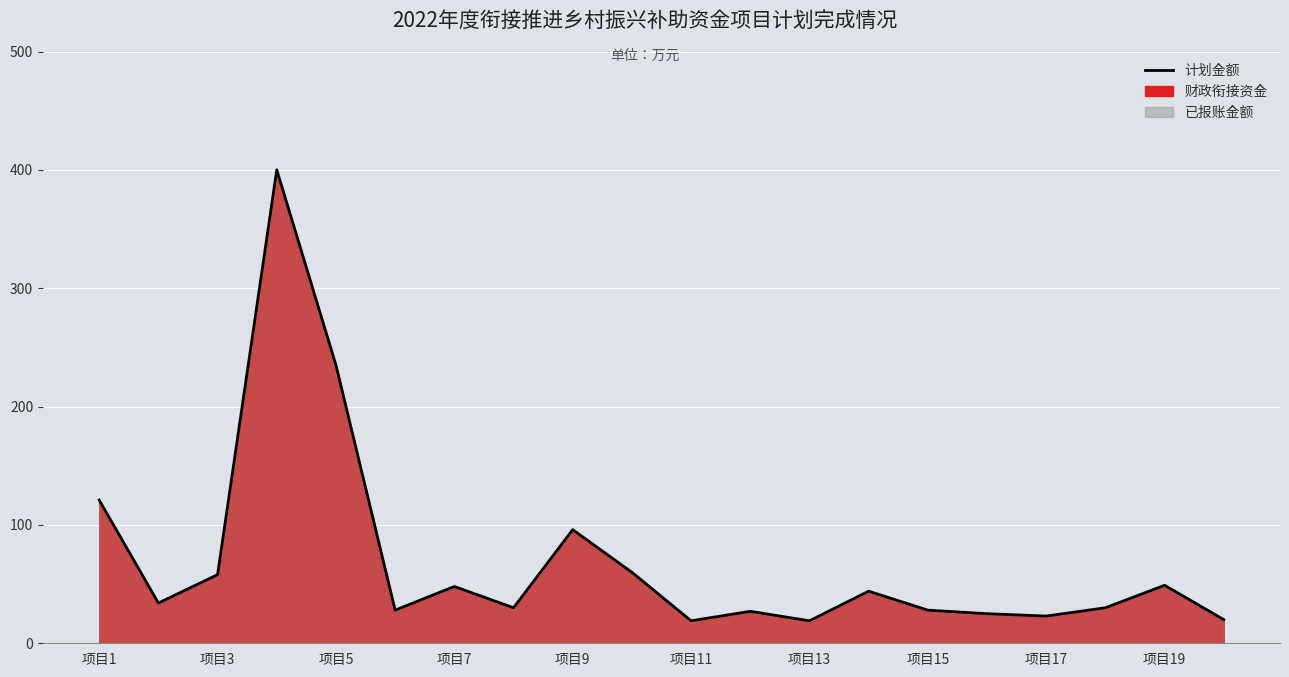

Approximately how many times larger is the value at 项目5 compared to 项目7?

4.9